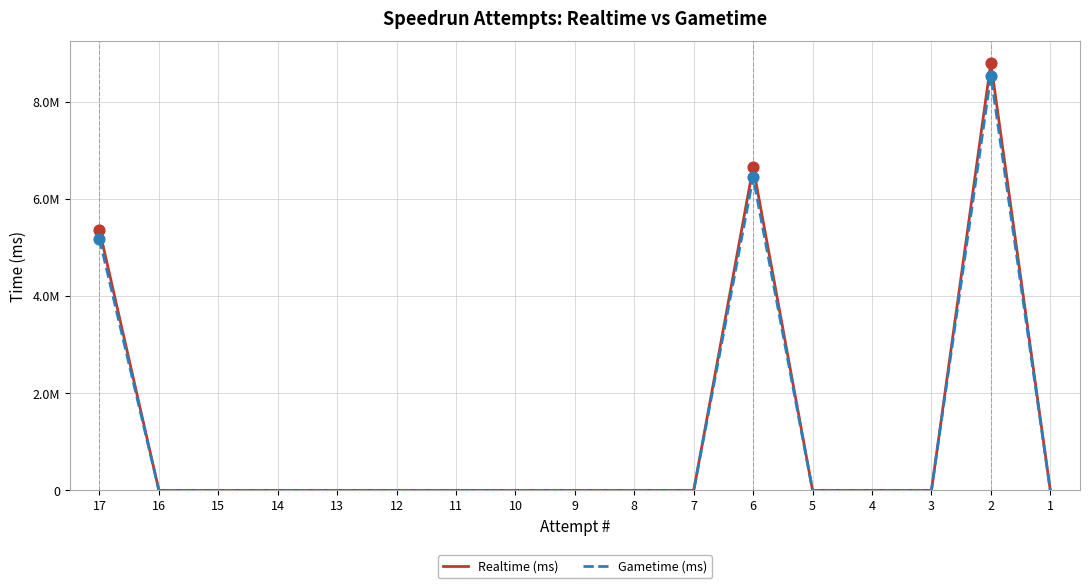

What are all the series names shown in the legend?

Realtime (ms), Gametime (ms)